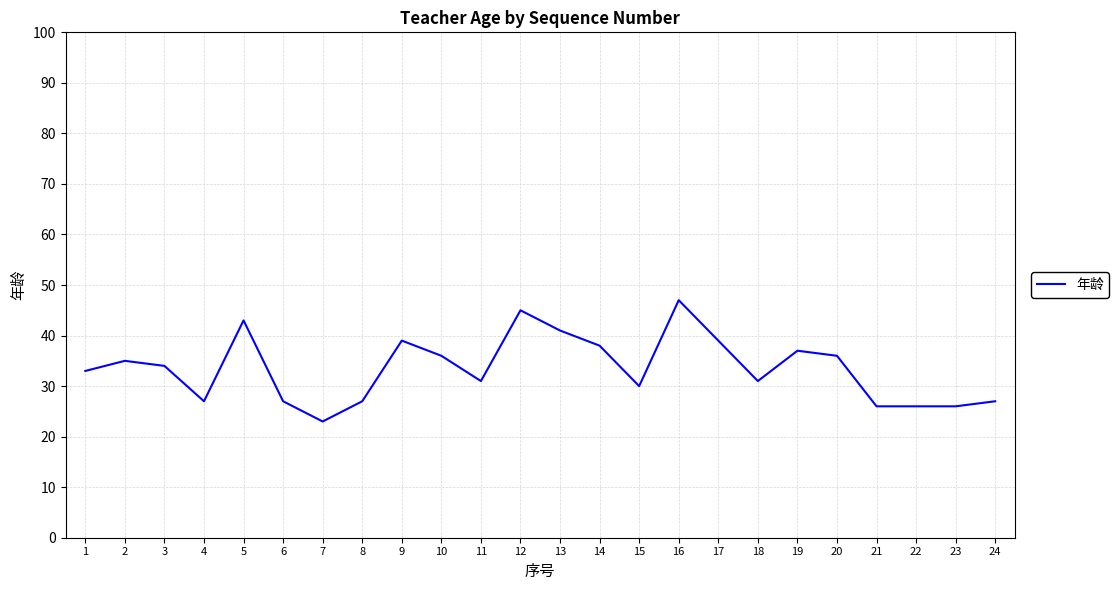

Which has a higher value, 5 or 18?

5